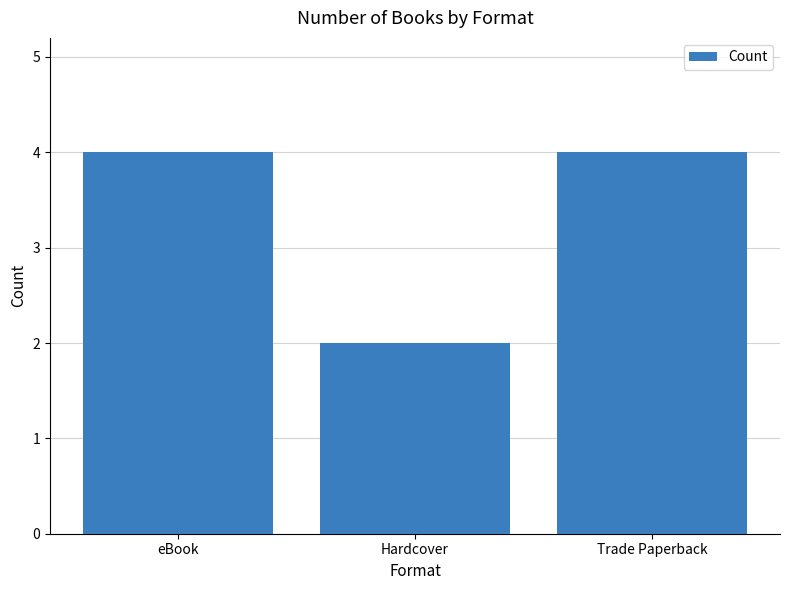

Reading right to left, list all the values displayed in this chart.

Trade Paperback=4	Hardcover=2	eBook=4